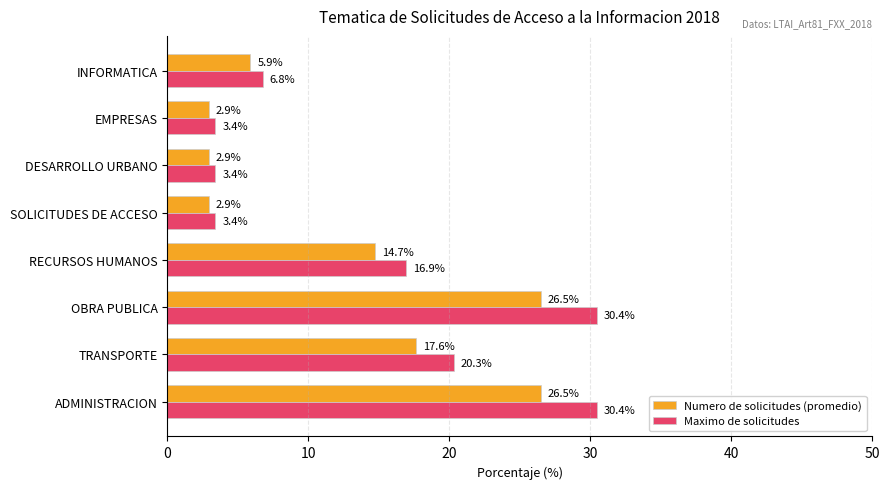

Rank the series by their average value, from lowest to highest.

Numero de solicitudes (promedio), Maximo de solicitudes